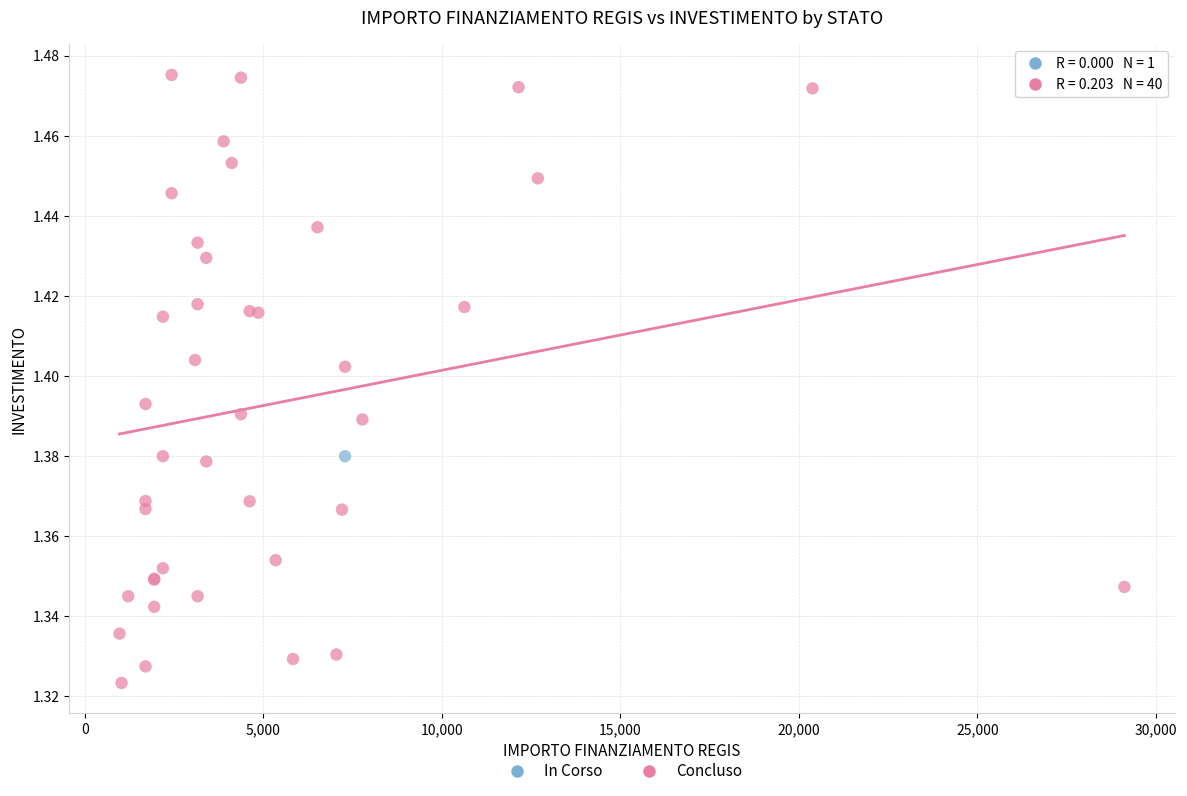

What are all the series names shown in the legend?

In Corso, Concluso